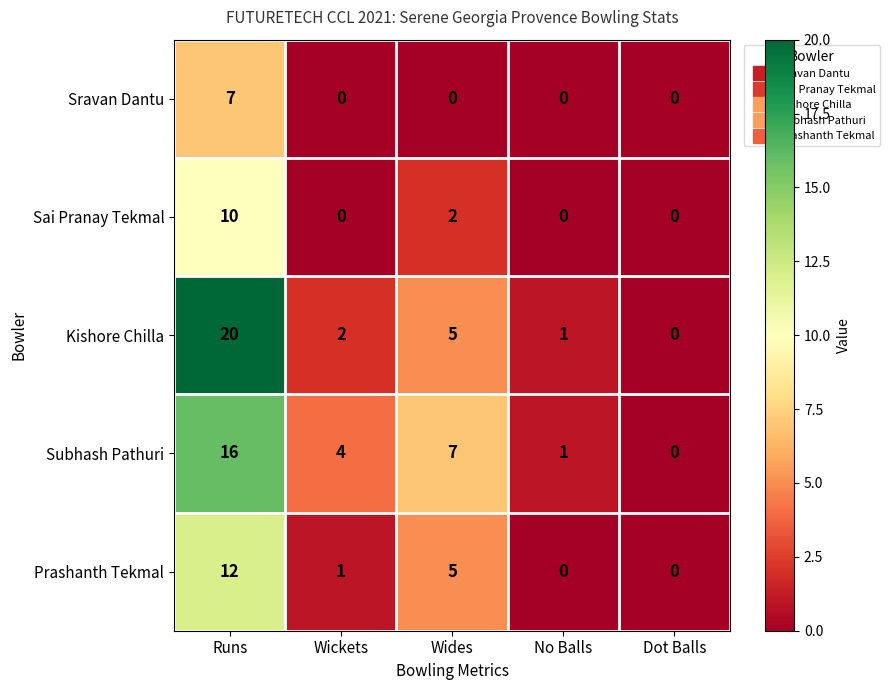

How many distinct data groups are displayed?

5